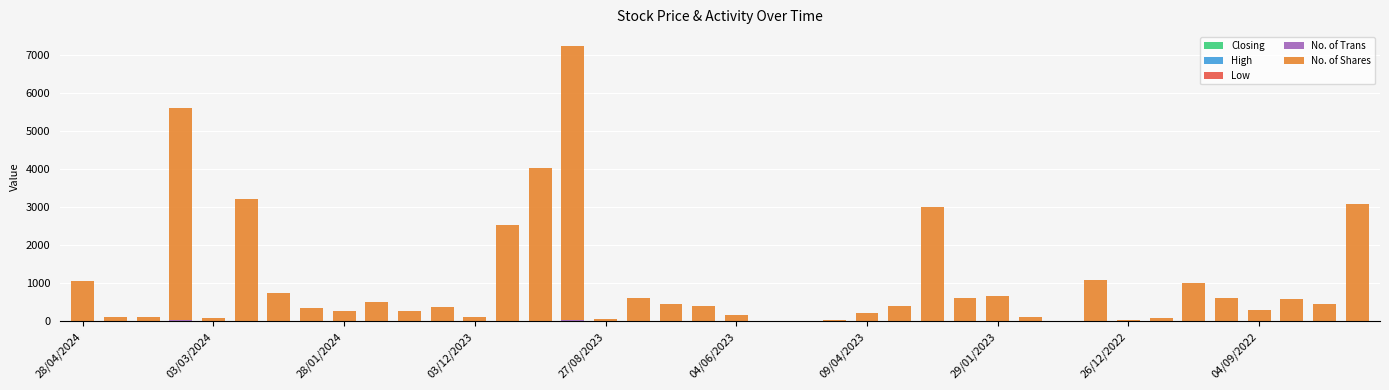

How many distinct data groups are displayed?

5